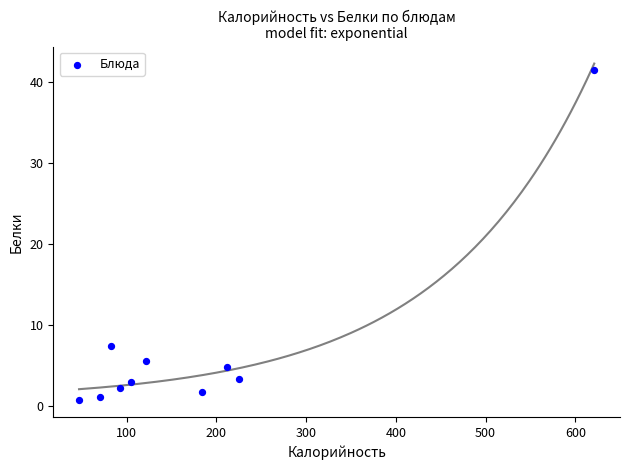

What Y value in the scatter plot is closest to 21?

7.4